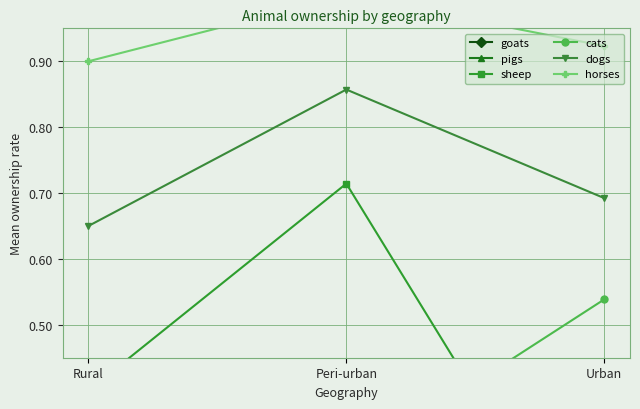

The value of cats at Urban is 0.5. True or false?

True